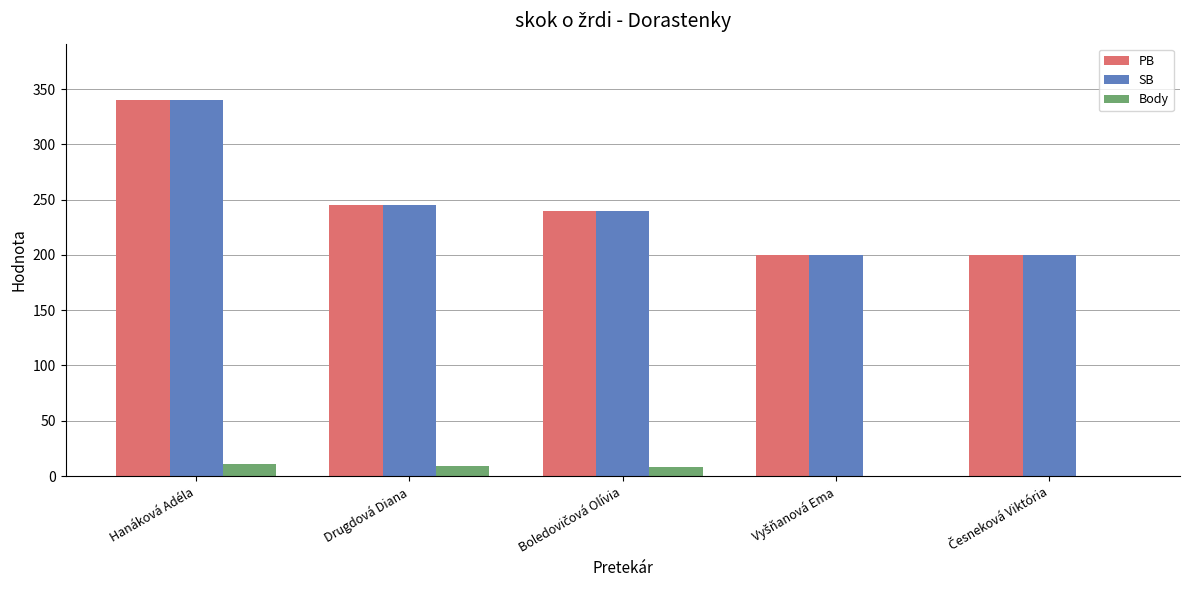

What is the sum of all SB values?

1225